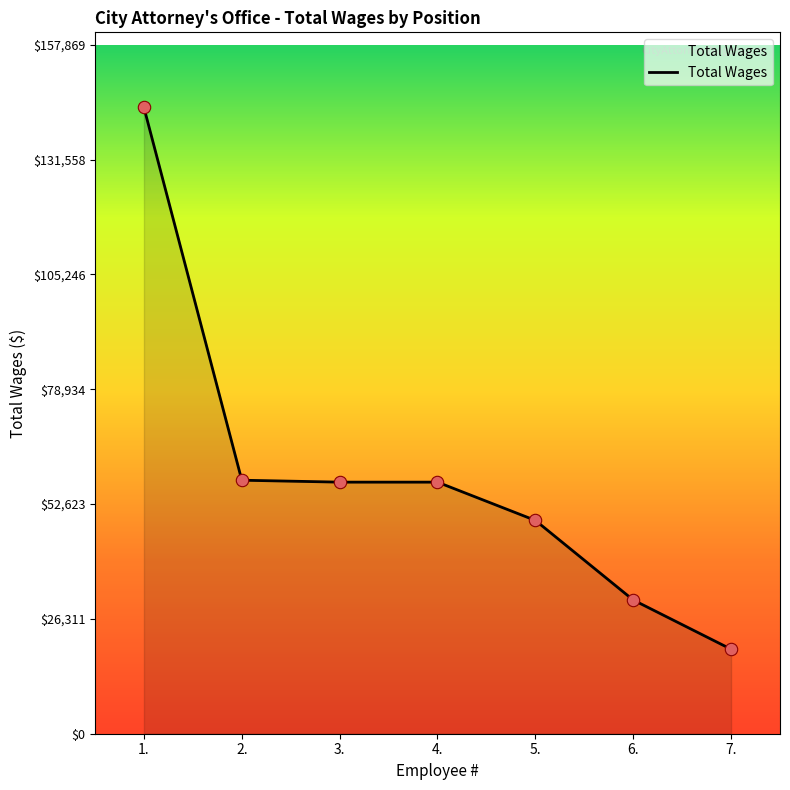

What is the change in value from 4. to 7.?

-38290